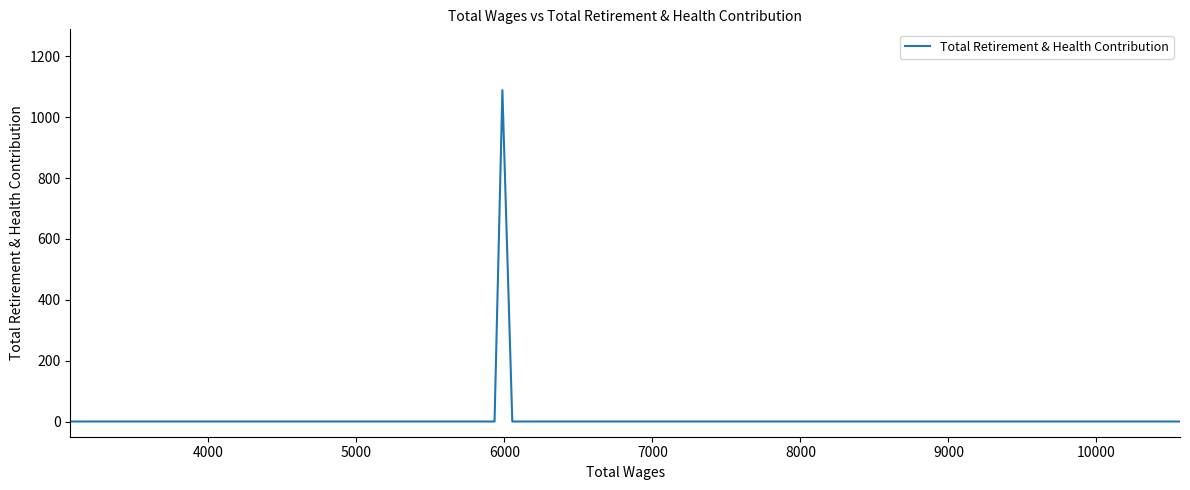

Reading left to right, transcribe all the data shown in this chart.

0	0	0	0	0	0	0	0	0	0	0	0	0	0	0	0	0	0	0	0	1089	0	0	0	0	0	0	0	0	0	0	0	0	0	0	0	0	0	0	0